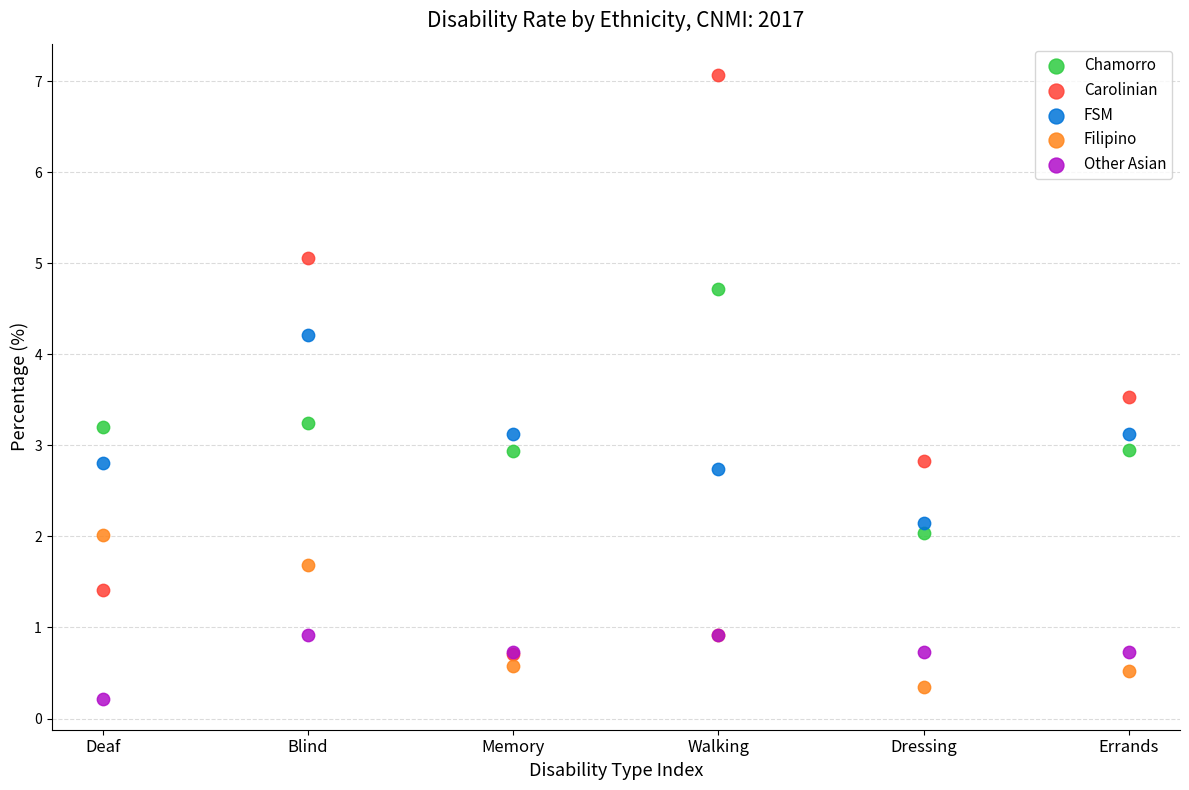

Which series reaches the minimum Y coordinate?

Other Asian